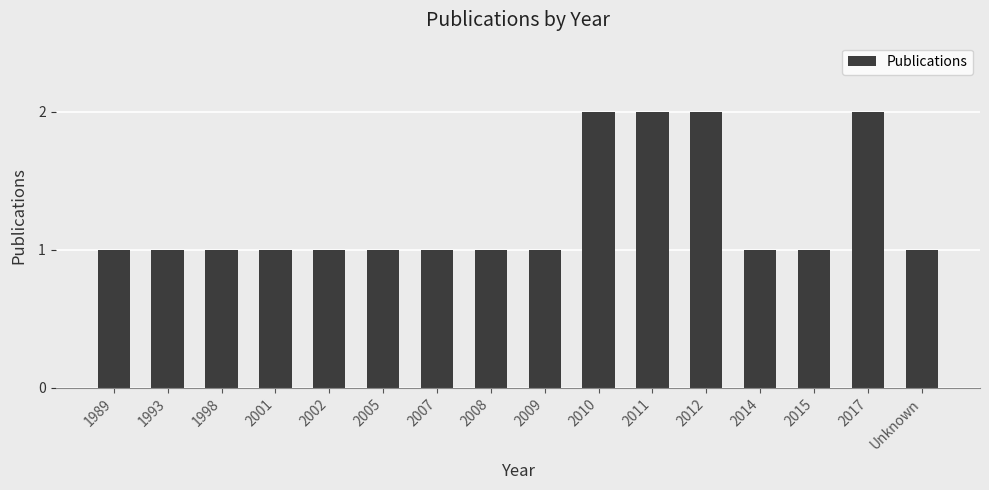

What position from the right is 2011?

6